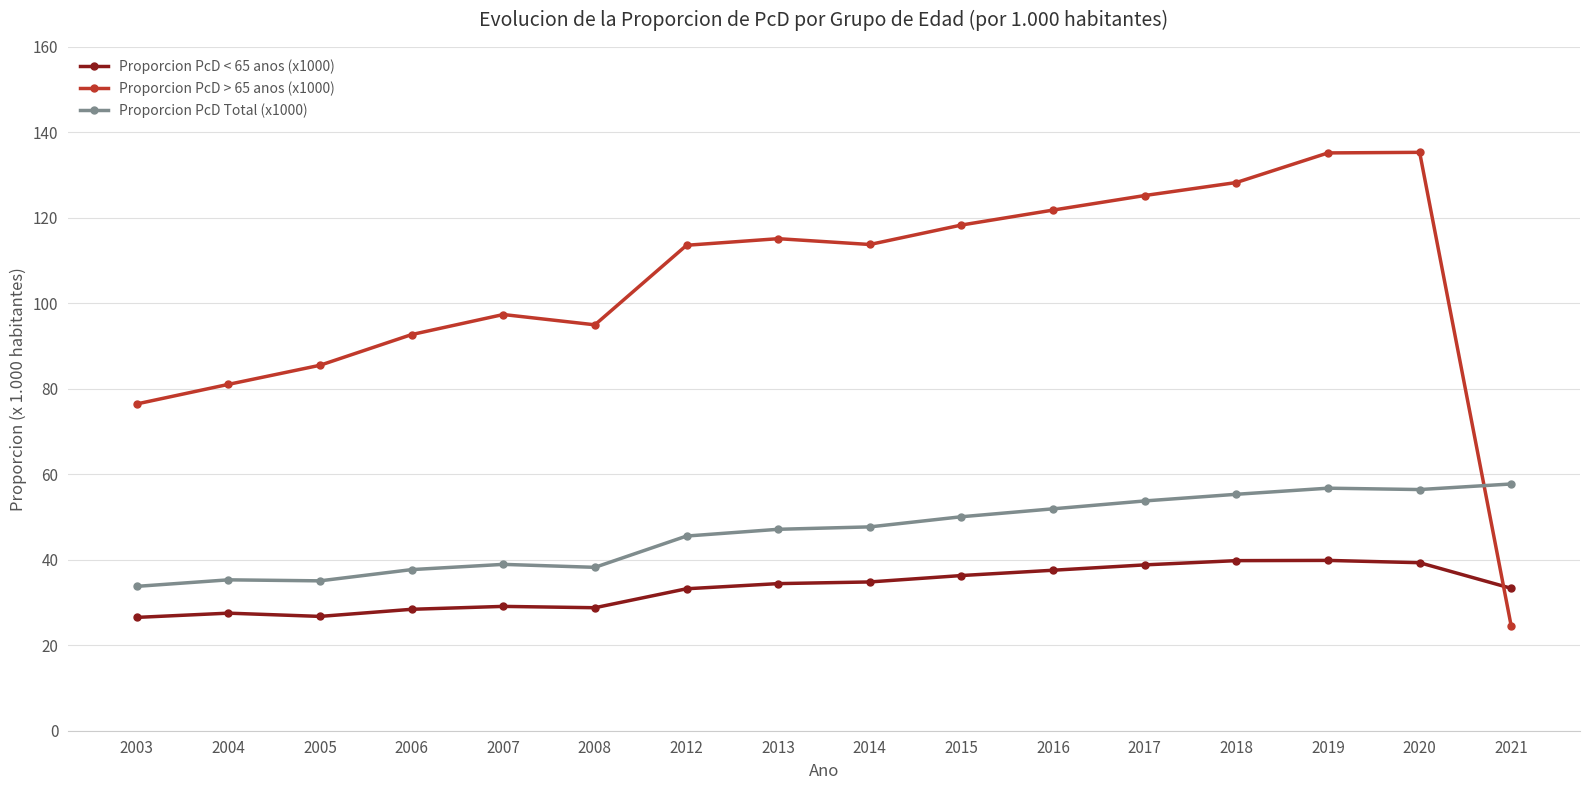

At 2015, list the series in order from smallest to largest.

Proporcion PcD < 65 anos (x1000), Proporcion PcD Total (x1000), Proporcion PcD > 65 anos (x1000)